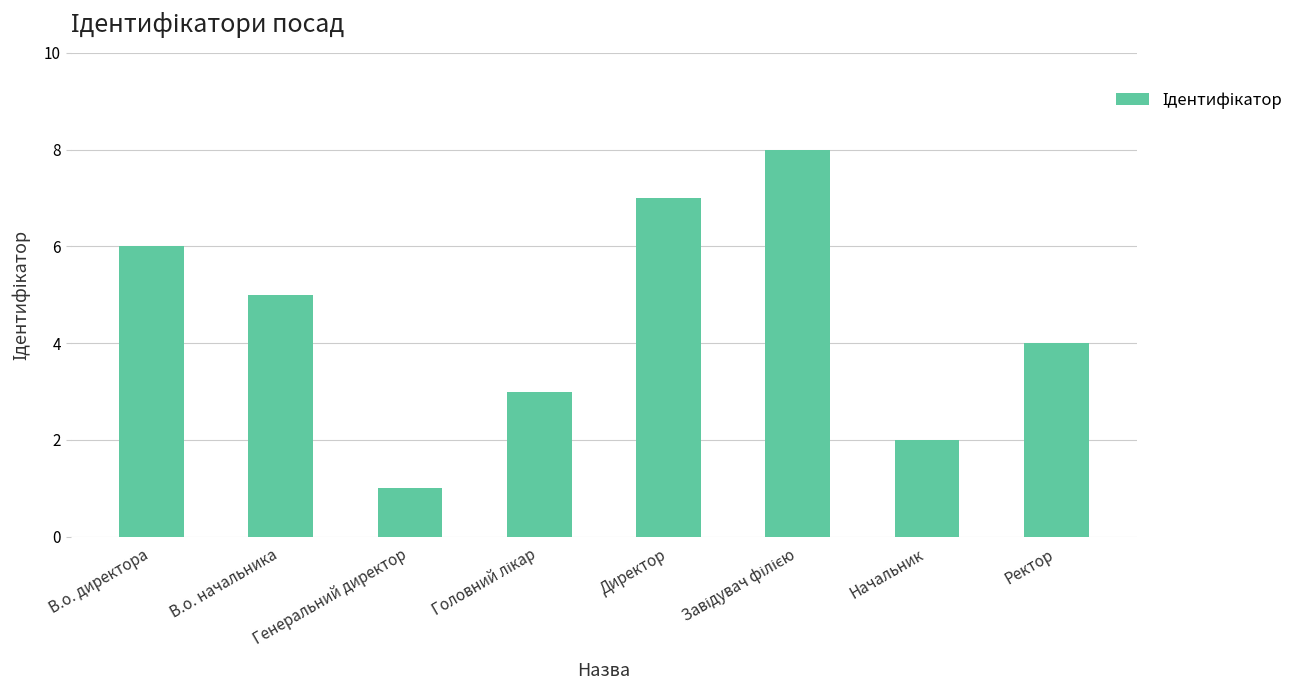

Count the number of categories in the chart.

8